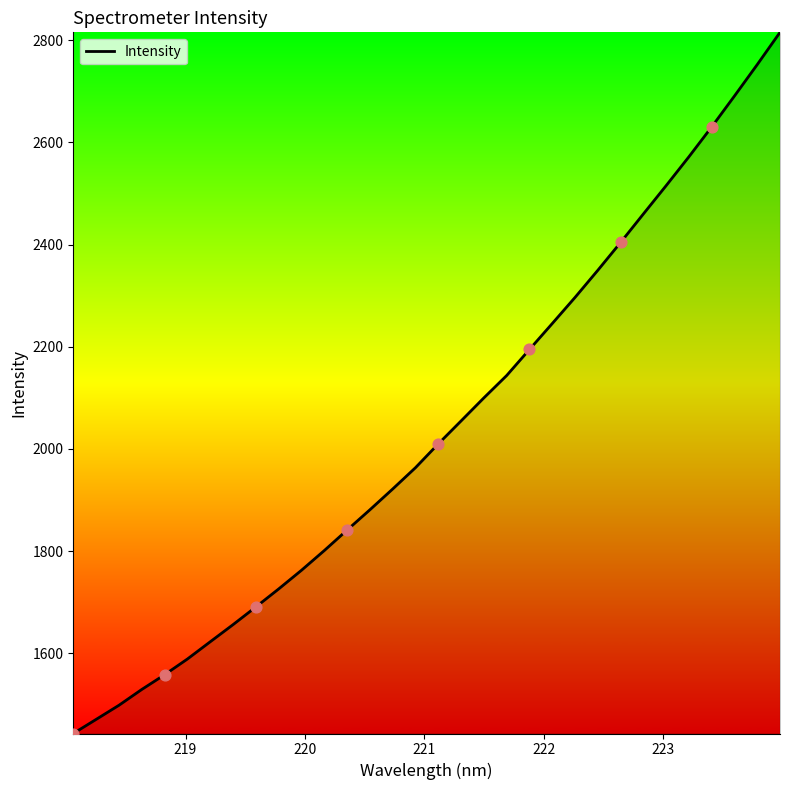

What is the maximum value shown in the chart?

2815.3